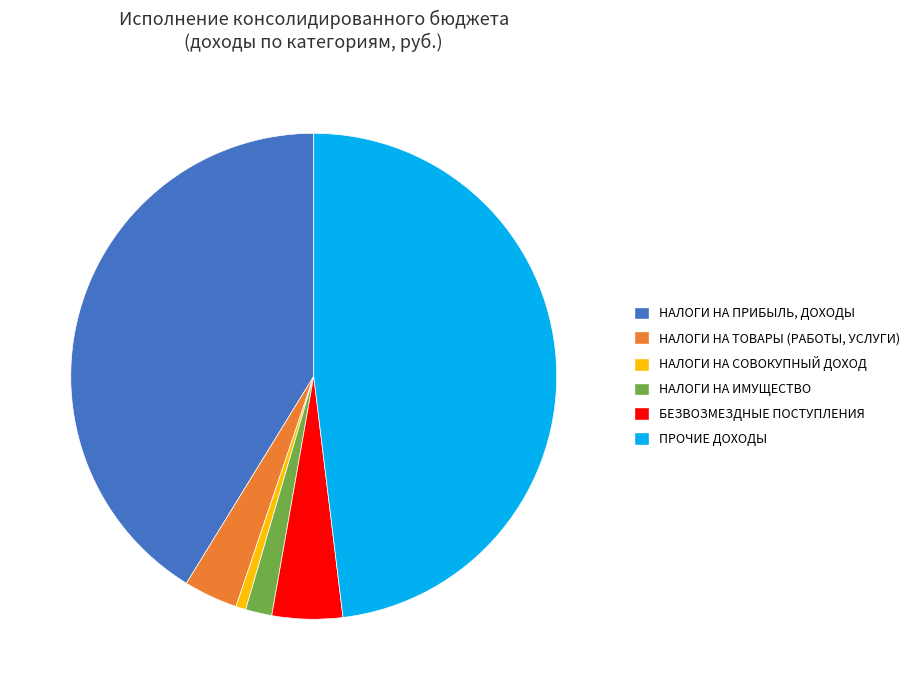

Is there a majority slice in this chart?

No